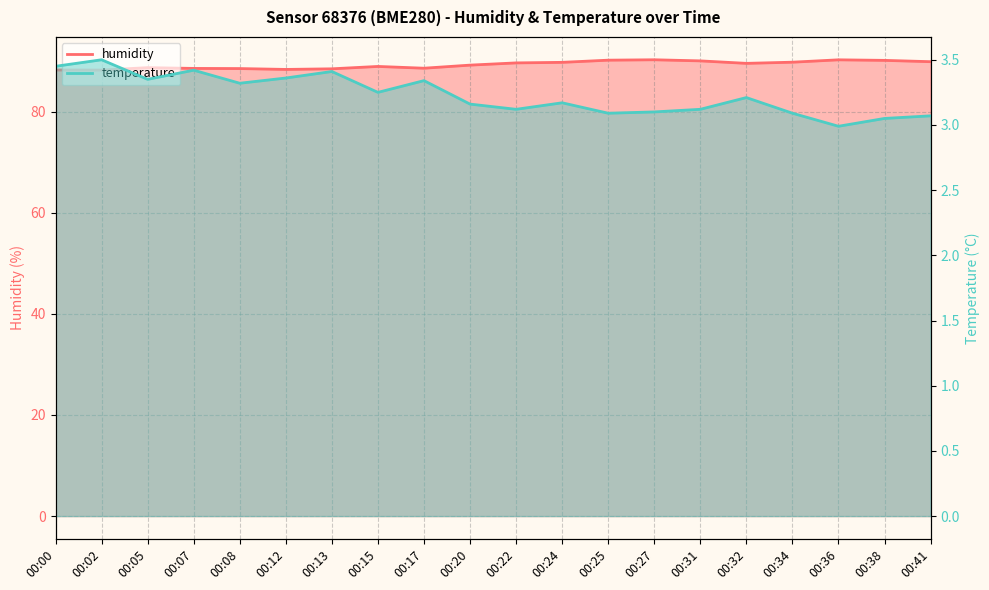

How many values in the humidity series are below 89?

9